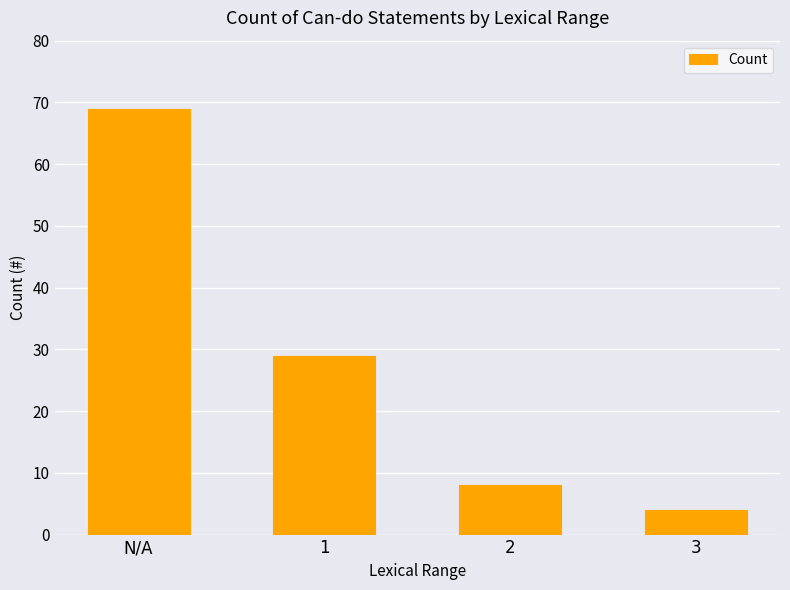

What is the maximum value shown in the chart?

69